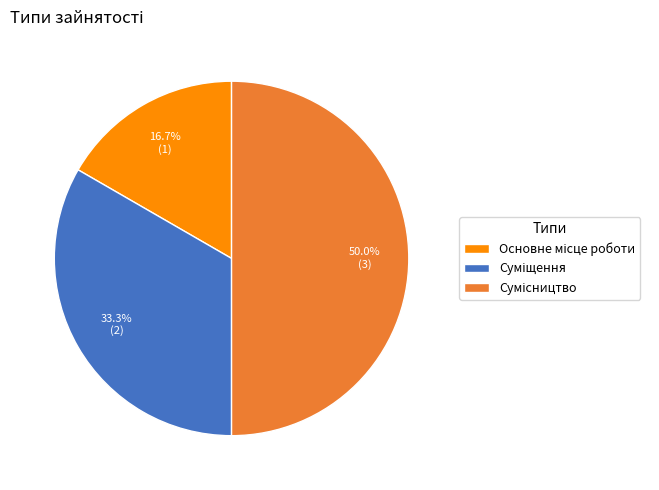

How many slices are in this pie chart?

3